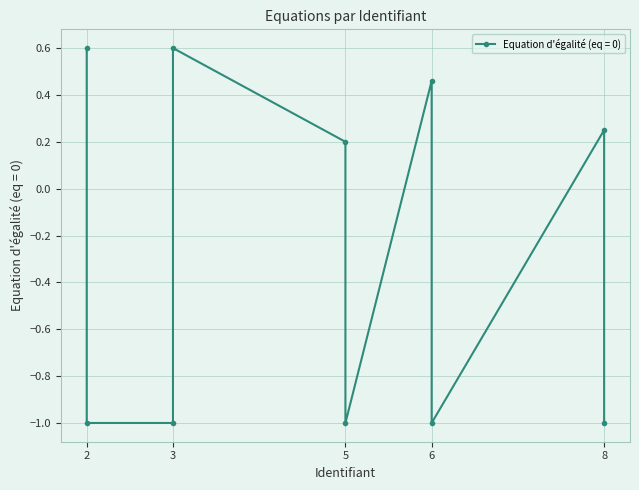

How many values are below zero?

5